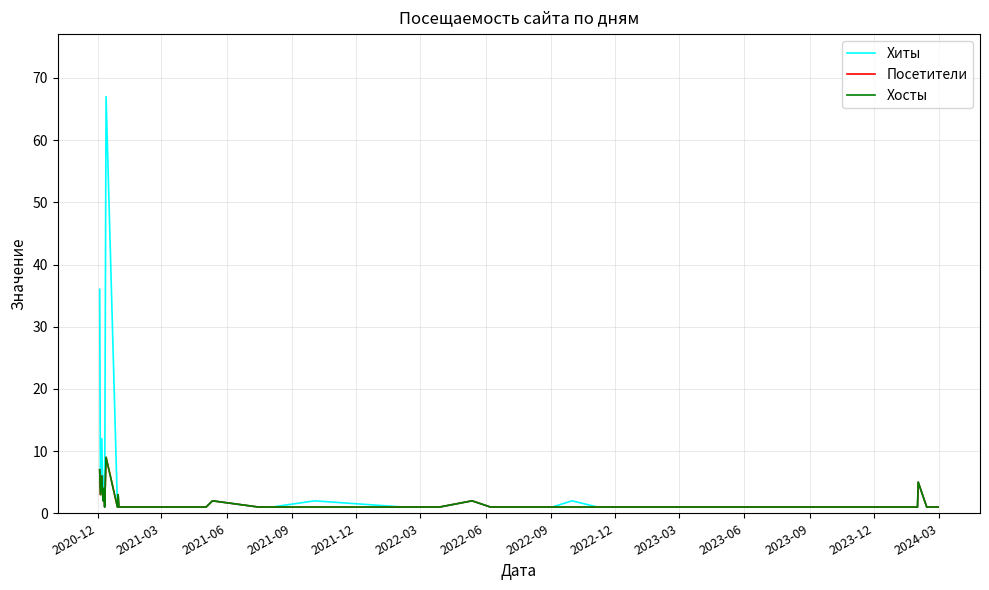

Is this an area chart (filled region under the line)?

No